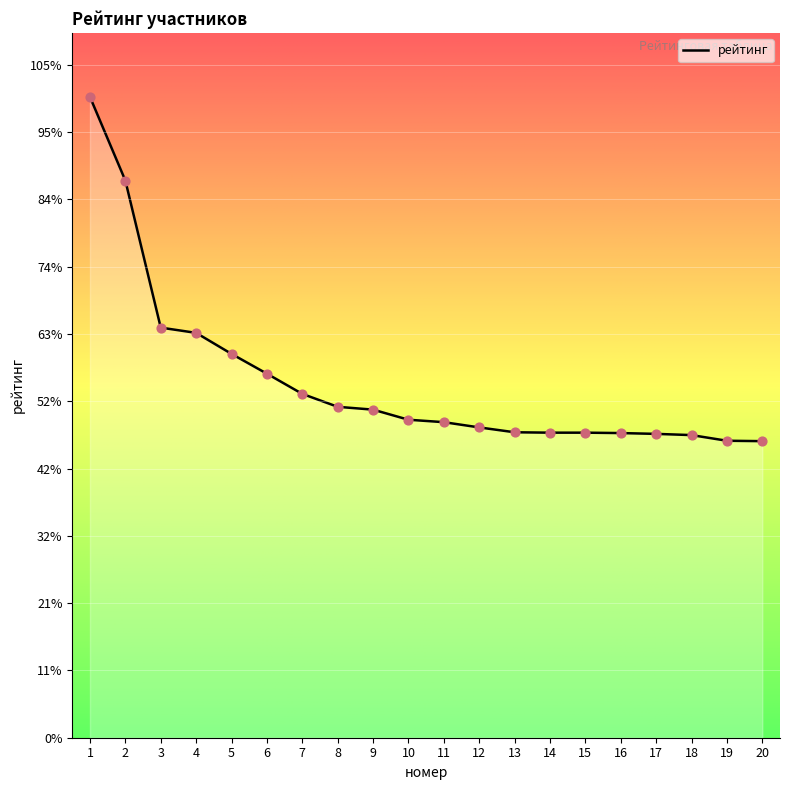

Between 1 and 2, which is larger?

1